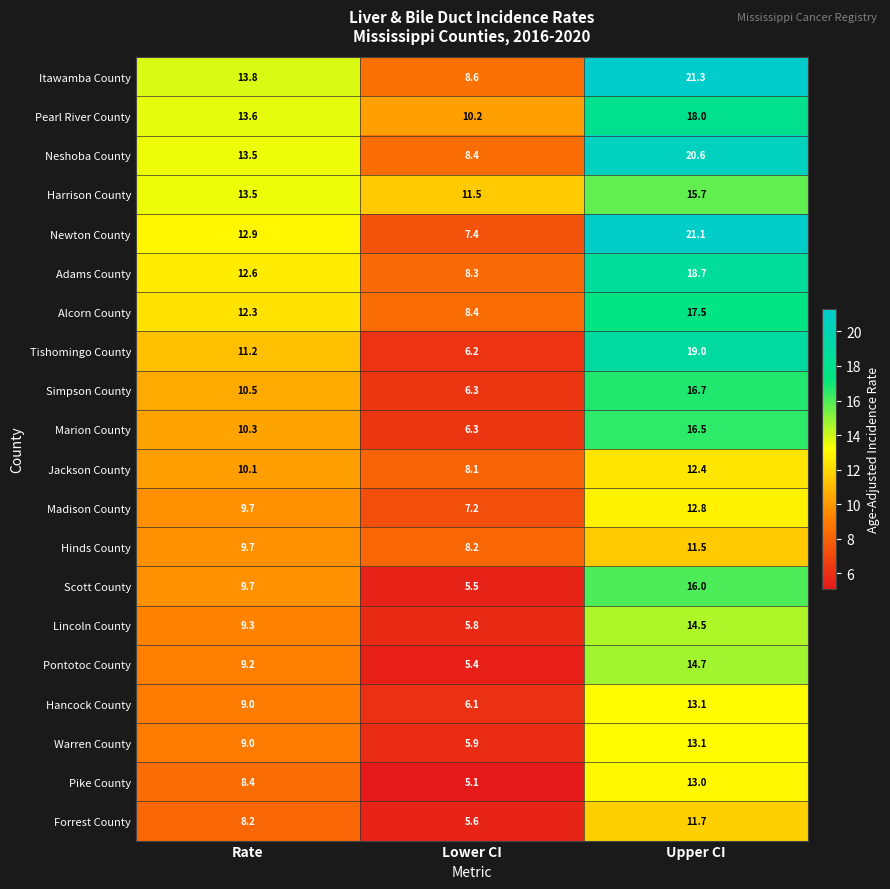

What is the total value across all series at Lower CI?

144.5